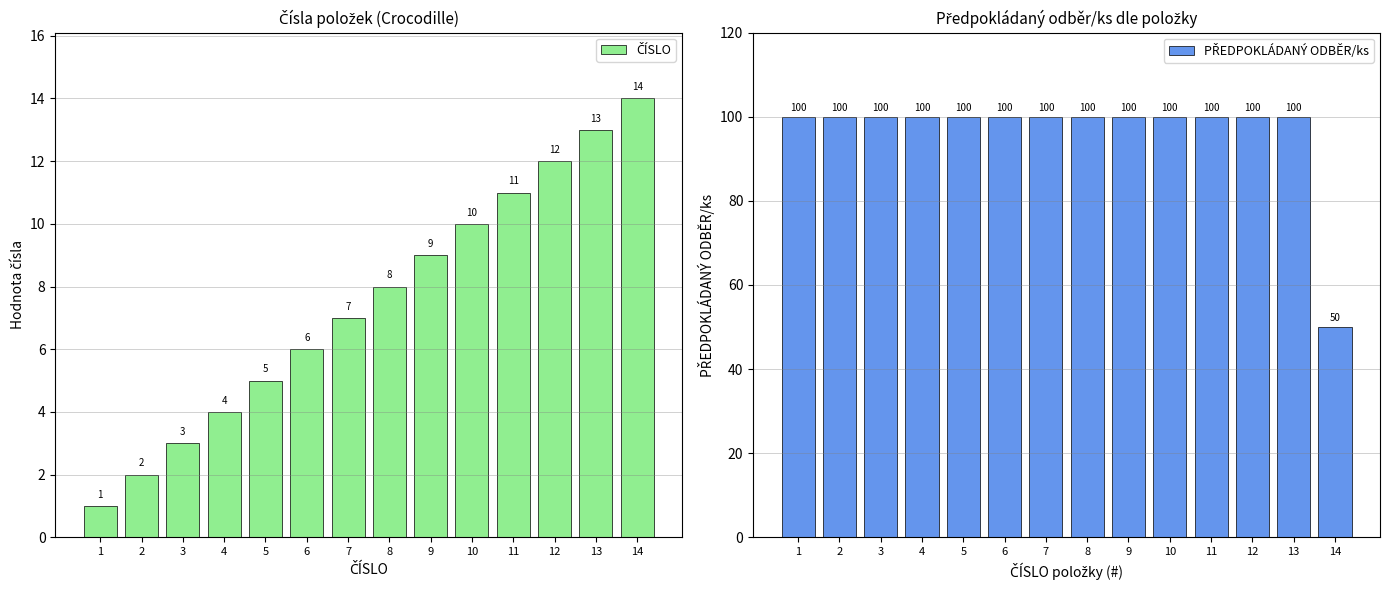

Which label corresponds to the largest value in the chart?

1